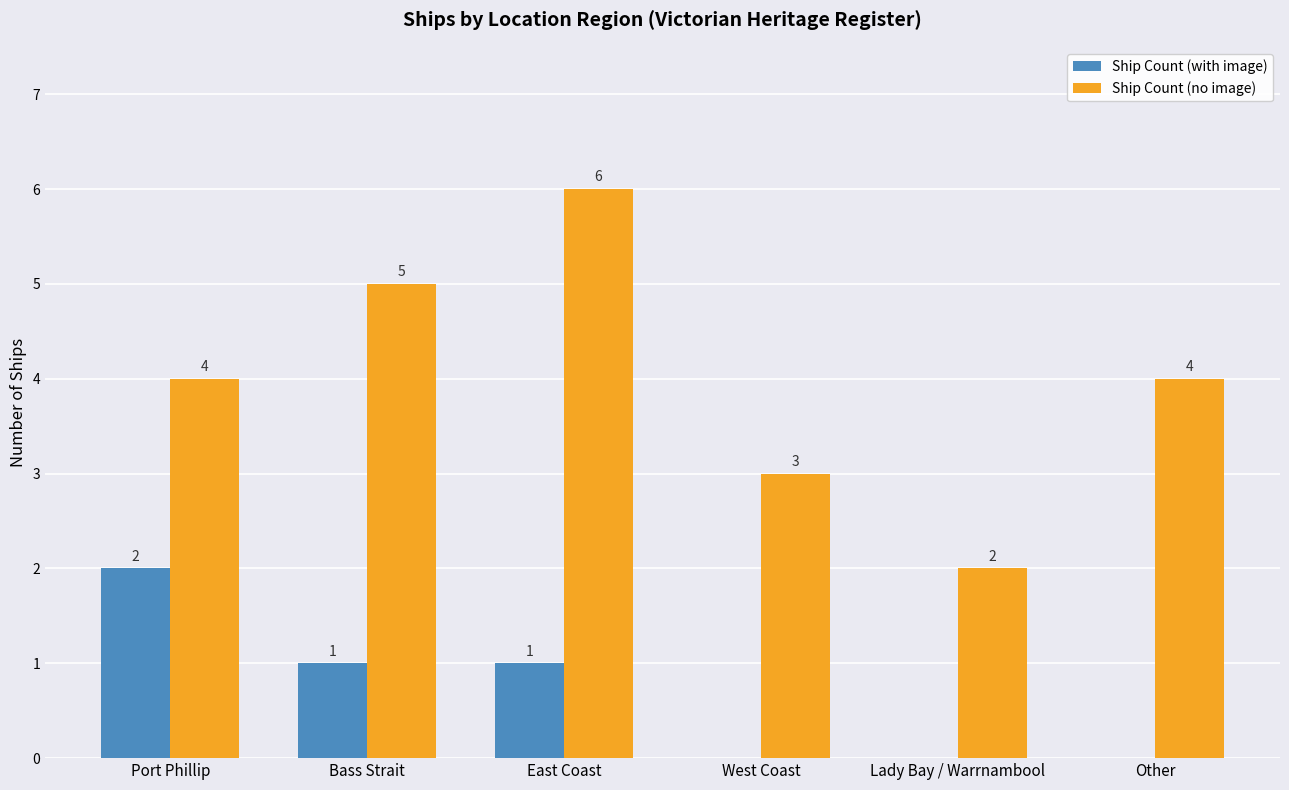

Reading right to left, what are all the values shown in this chart?

Ship Count (with image): Other=0	Lady Bay / Warrnambool=0	West Coast=0	East Coast=1	Bass Strait=1	Port Phillip=2
Ship Count (no image): Other=4	Lady Bay / Warrnambool=2	West Coast=3	East Coast=6	Bass Strait=5	Port Phillip=4